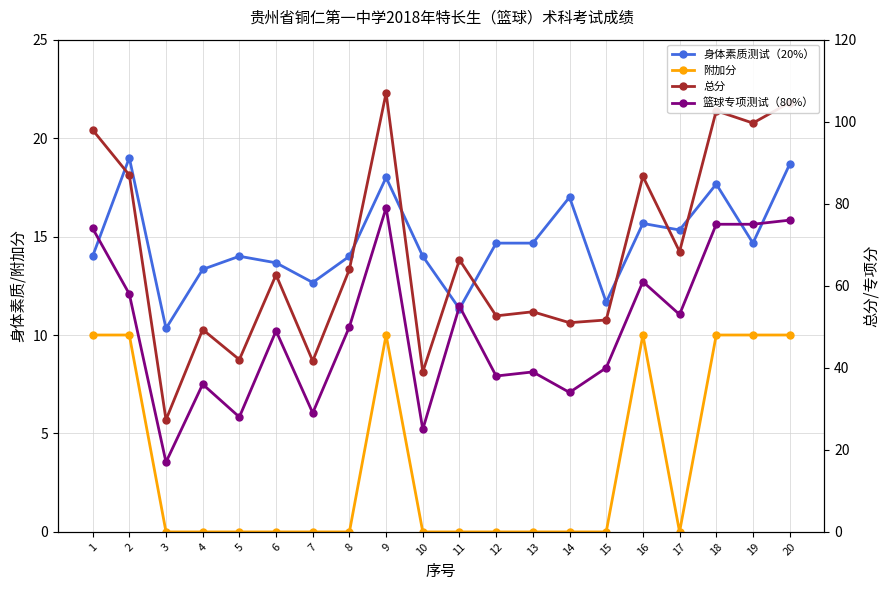

What is the average value of the 附加分 series?

3.5